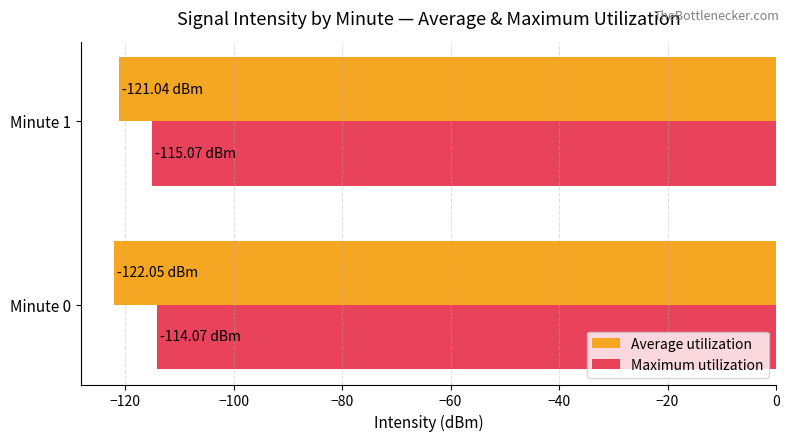

What is the spread (max minus min) of values at Minute 1?

6.0